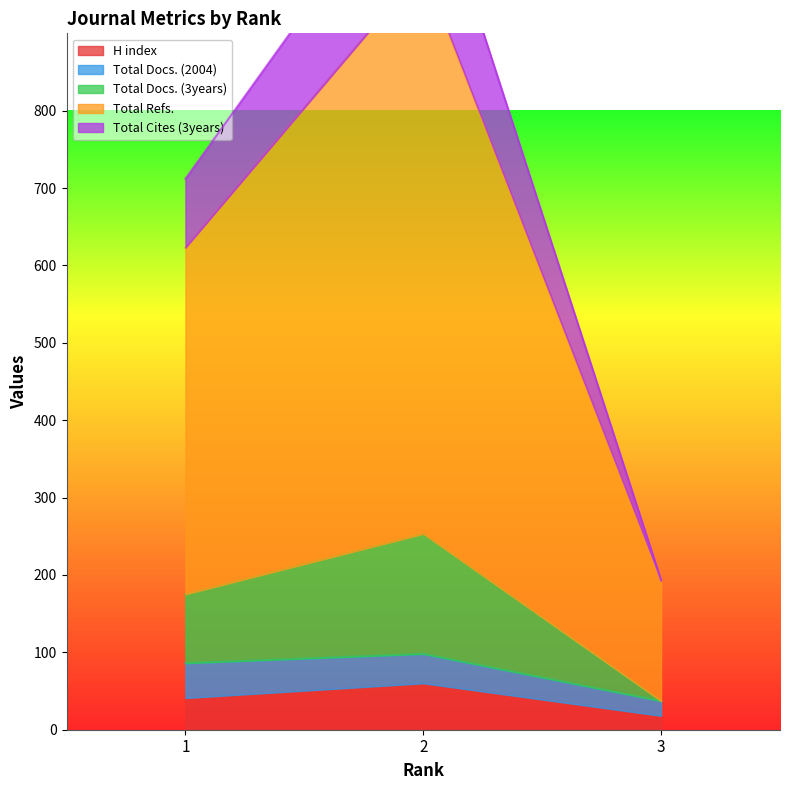

At which category is the sum across all series the highest?

2